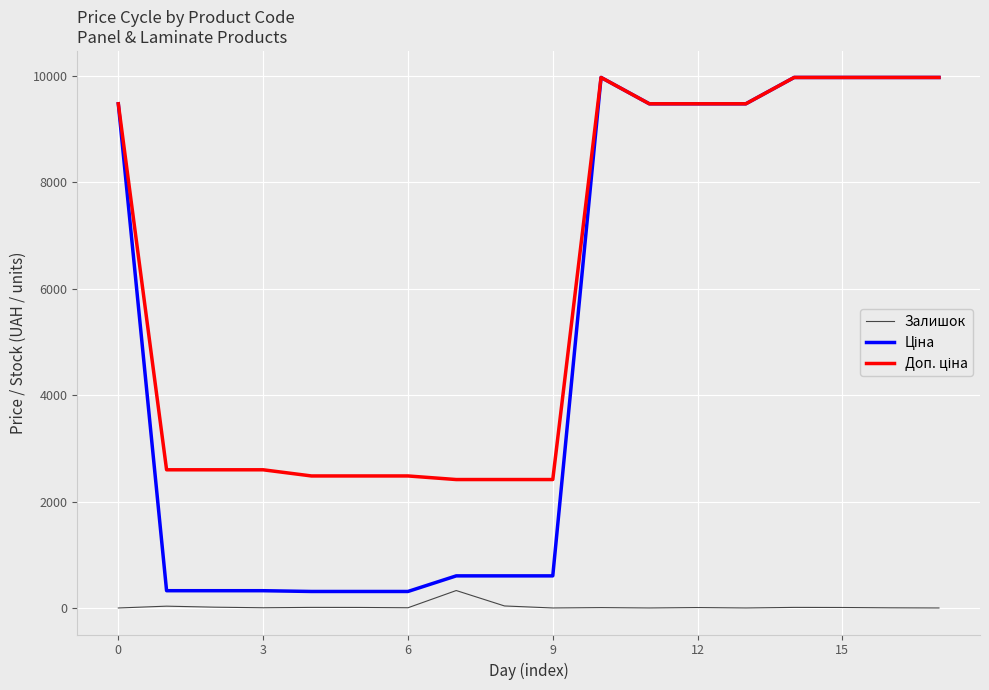

What is the greatest value displayed?

9975.0